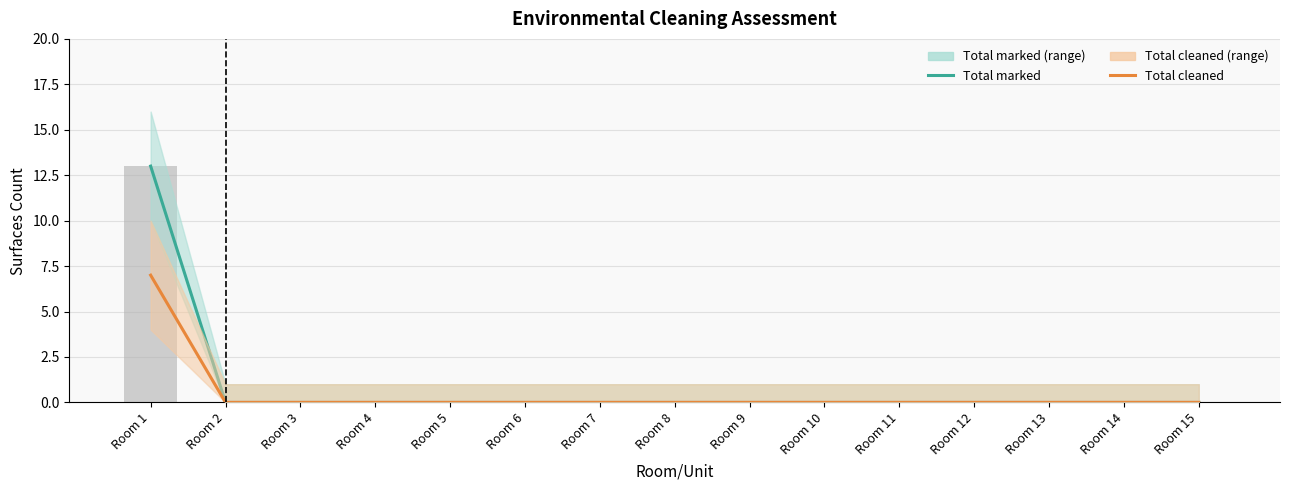

What is the value of the Total cleaned bar at the 1st from the left?

7